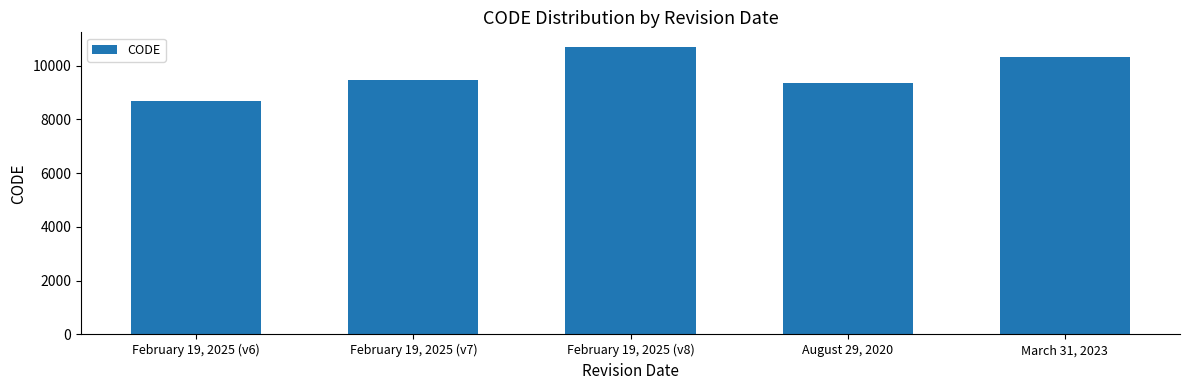

What is the label of the 2nd bar from the left?

February 19, 2025 (v7)